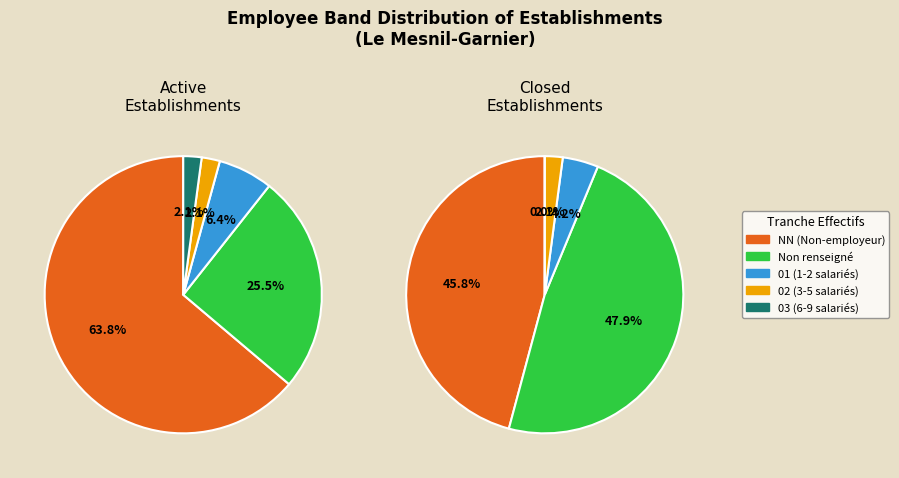

Which slice is the smallest?

03